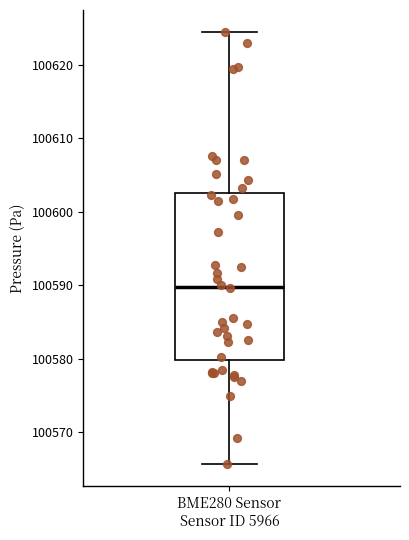

Where does the upper whisker of the box for BME280 Sensor Sensor ID 5966 end on the y-axis? The values are not printed on the chart, so give them approximately, as read against the axis.

100625